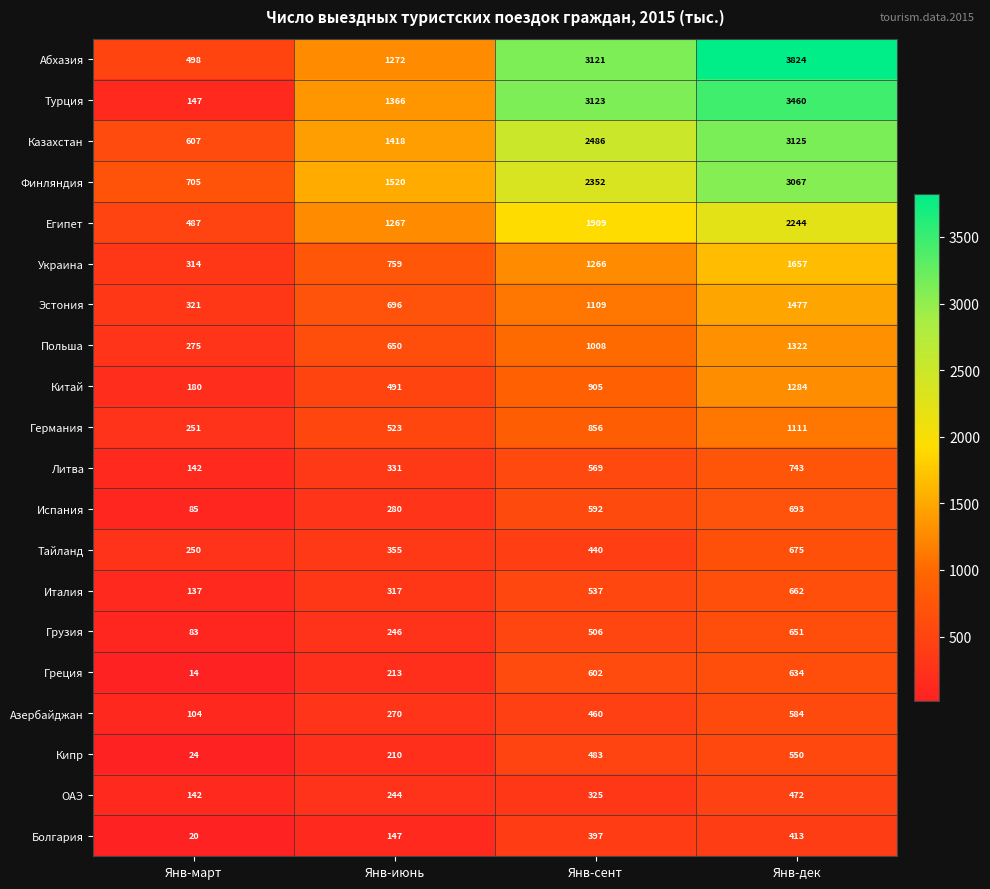

How many Грузия values are between 246 and 651?

3